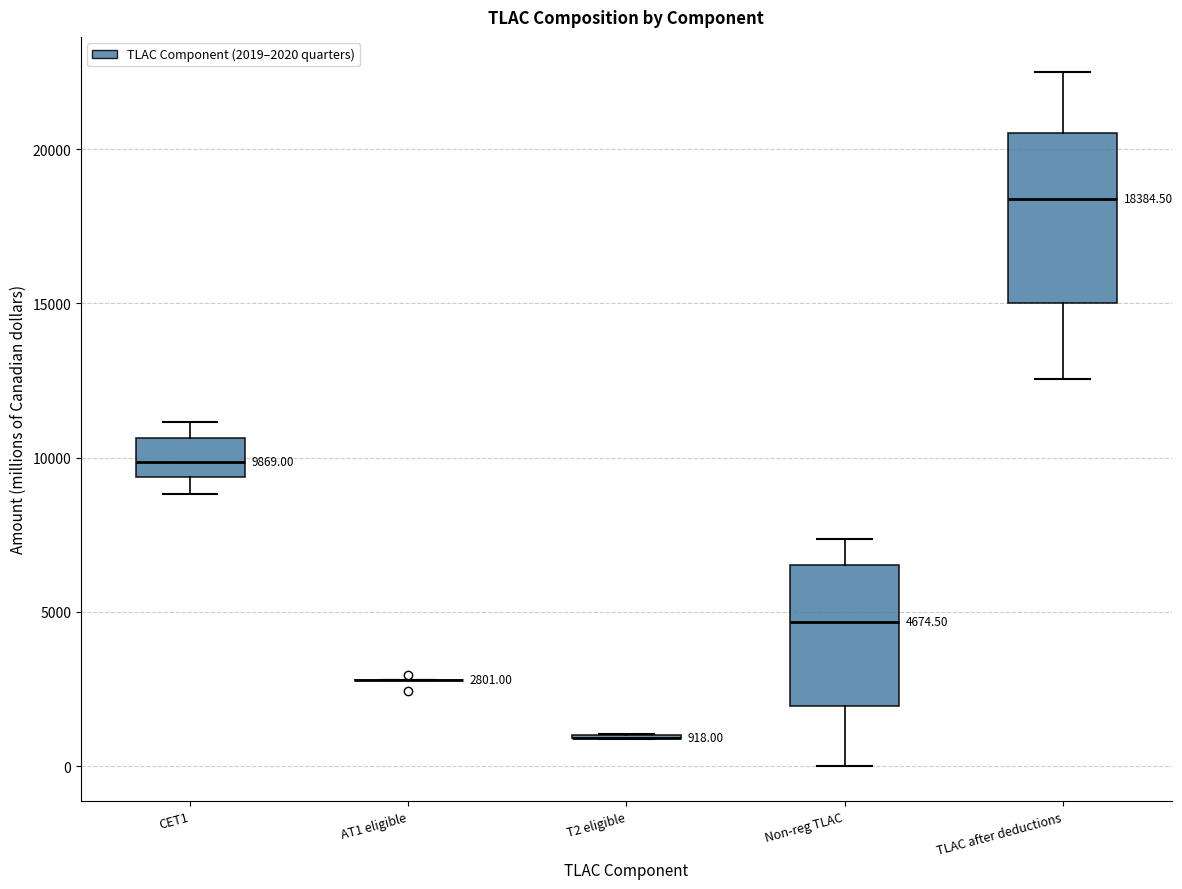

Comparing the boxes themselves (not the whiskers), which one is the tallest?

TLAC after deductions